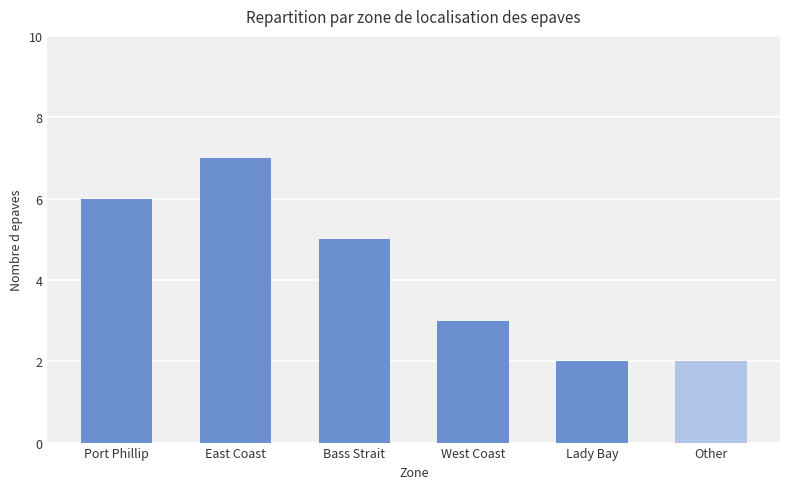

What is the sum of the values at Bass Strait and Other?

7